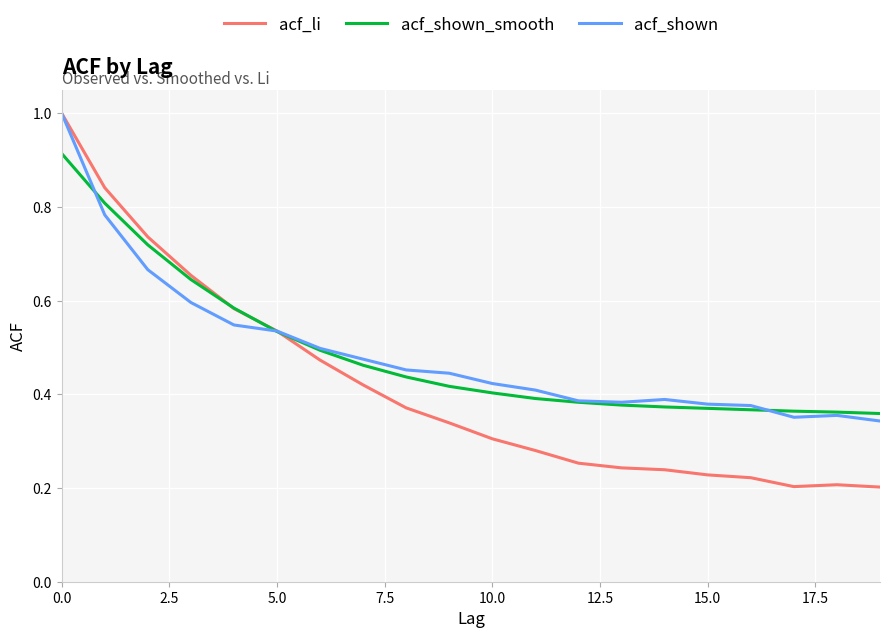

Which series has the largest range (max minus min)?

acf_li